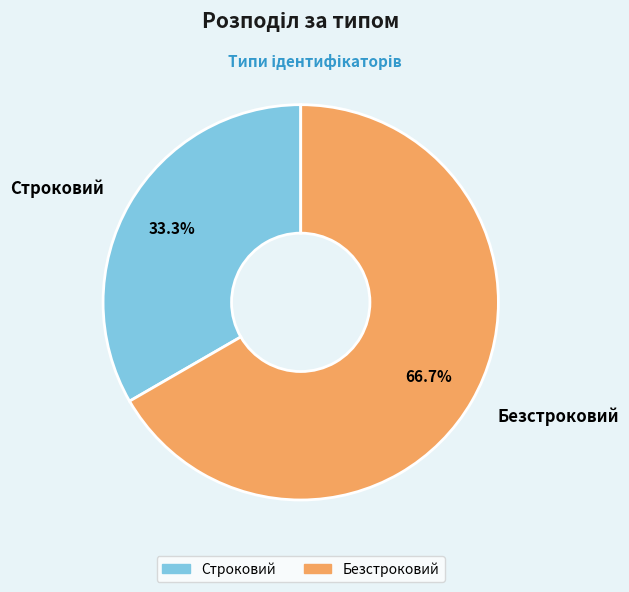

Does any single category account for the majority?

Yes